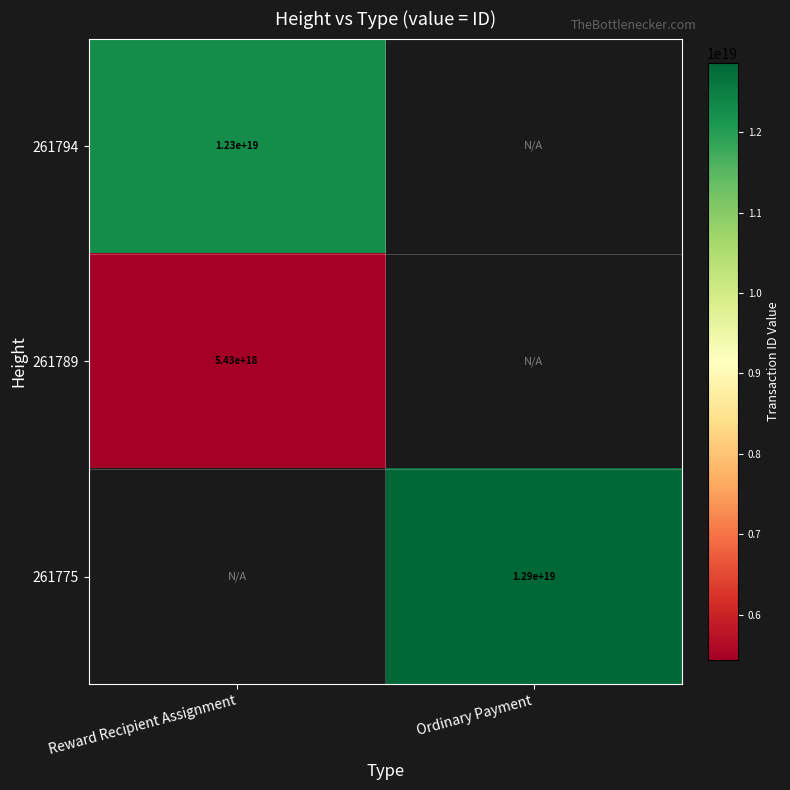

At how many categories does at least one series exceed 12158799941908934656?

2